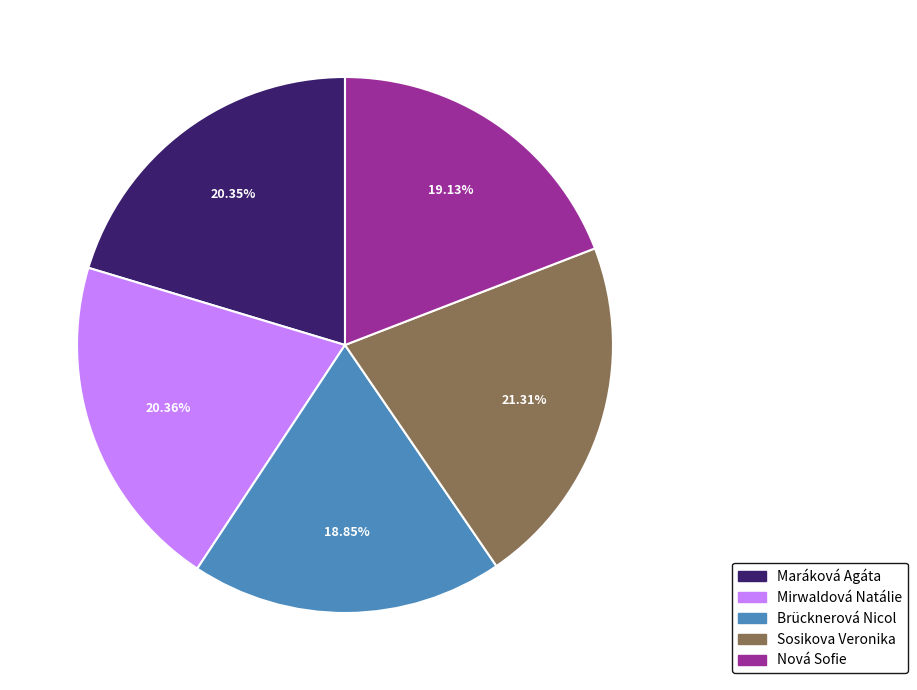

Does Mirwaldová Natálie represent more than half of the total?

No